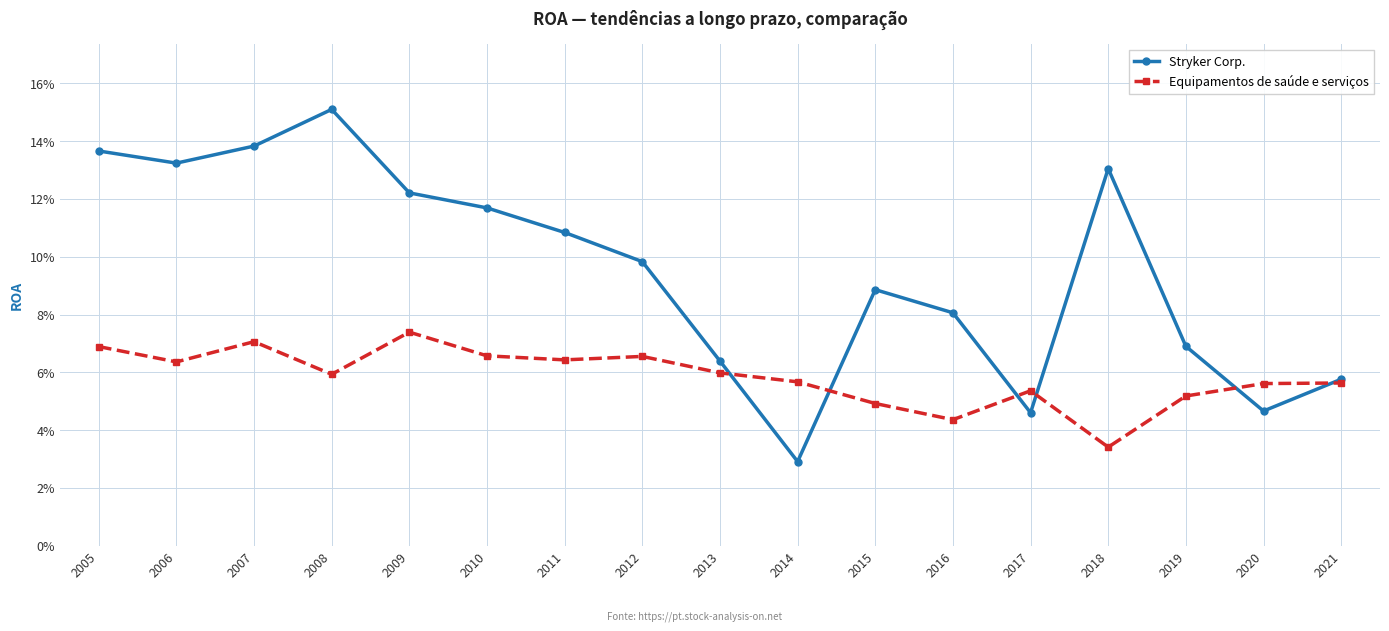

True or false: Equipamentos de saúde e serviços and Stryker Corp. intersect in this chart.

True